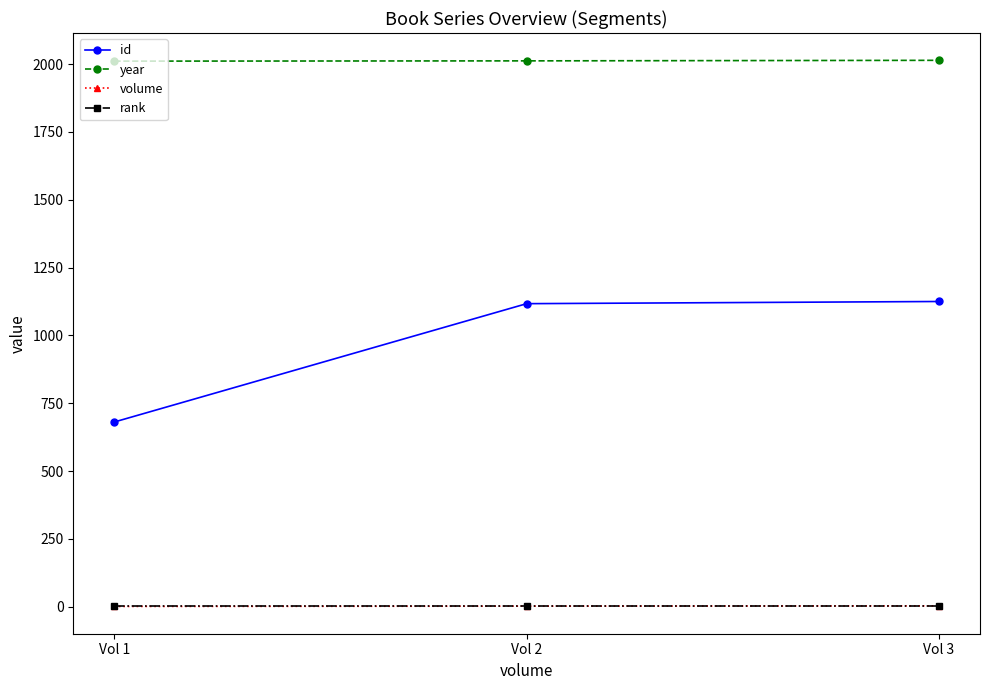

What is the difference between the highest and lowest values at Vol 1?

2010